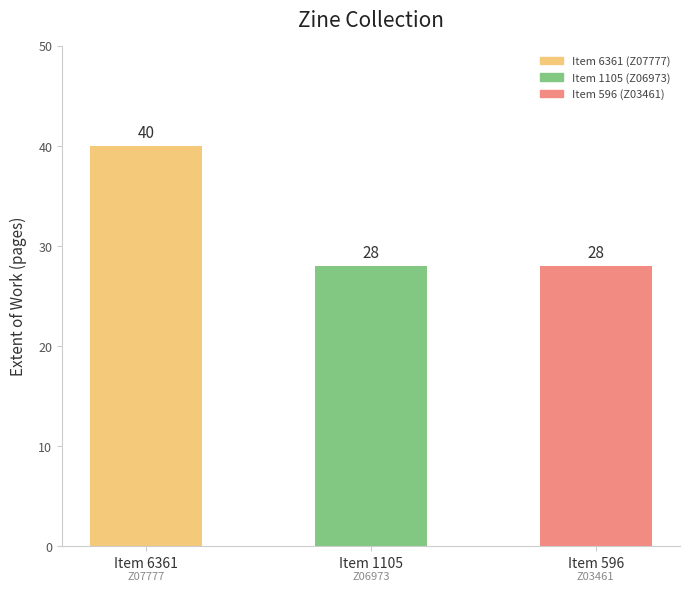

Does the chart contain stacked bars?

No